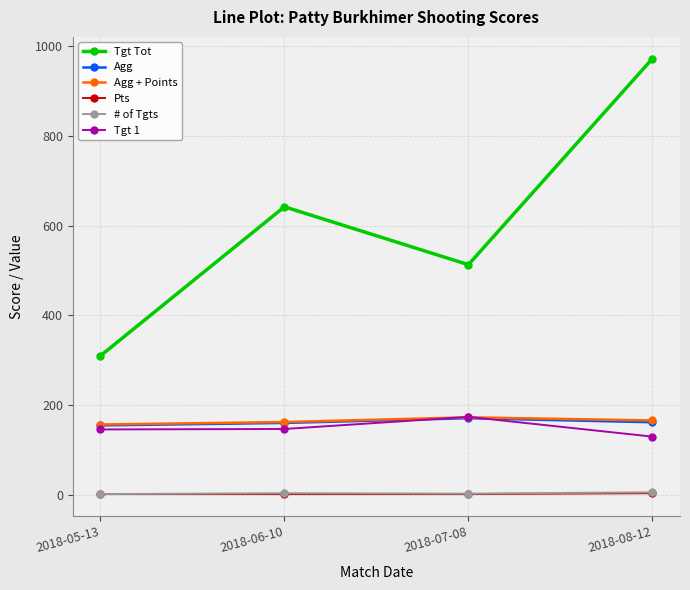

What is the minimum value for Tgt 1?

130.0